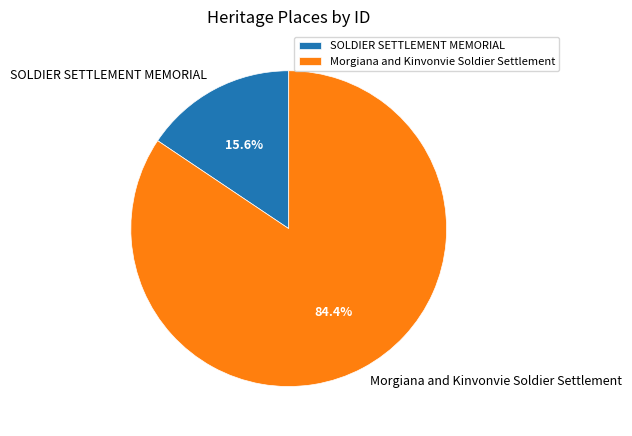

Between SOLDIER SETTLEMENT MEMORIAL and Morgiana and Kinvonvie Soldier Settlement, which is larger?

Morgiana and Kinvonvie Soldier Settlement